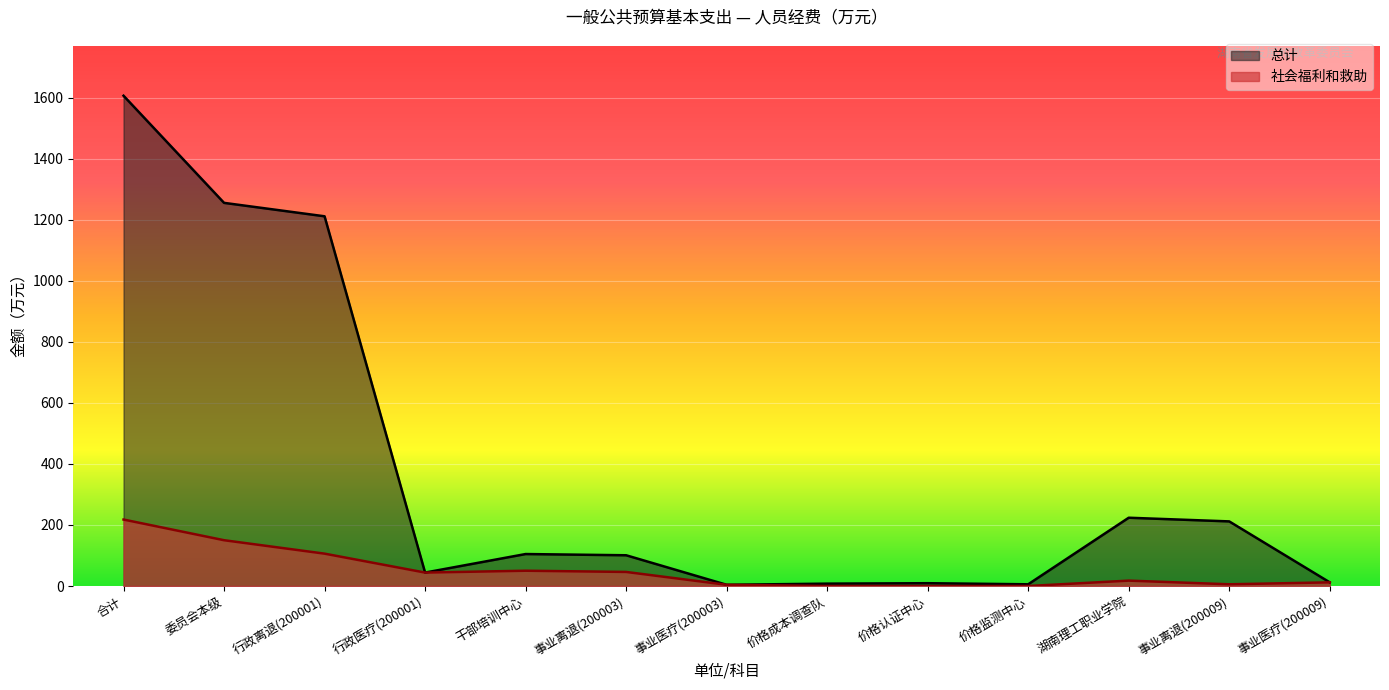

The 总计 series shows 100.7 at 湖南省发改委干部培训中心. True or false?

True